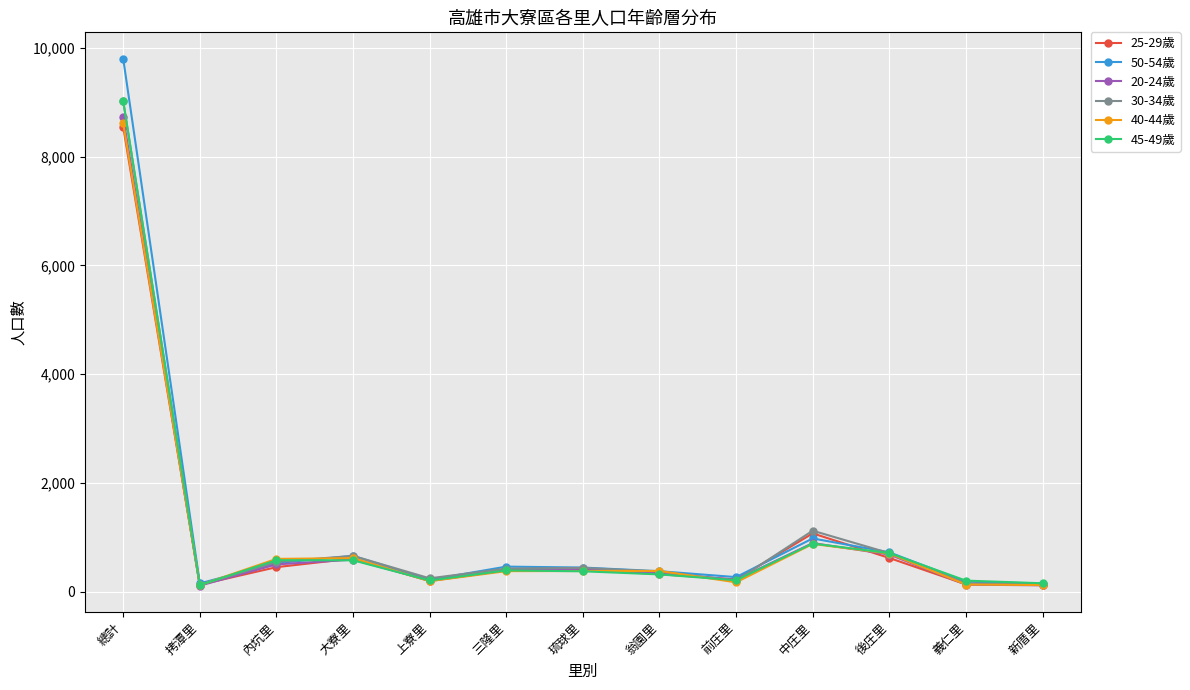

At how many categories does at least one series exceed 8982?

1